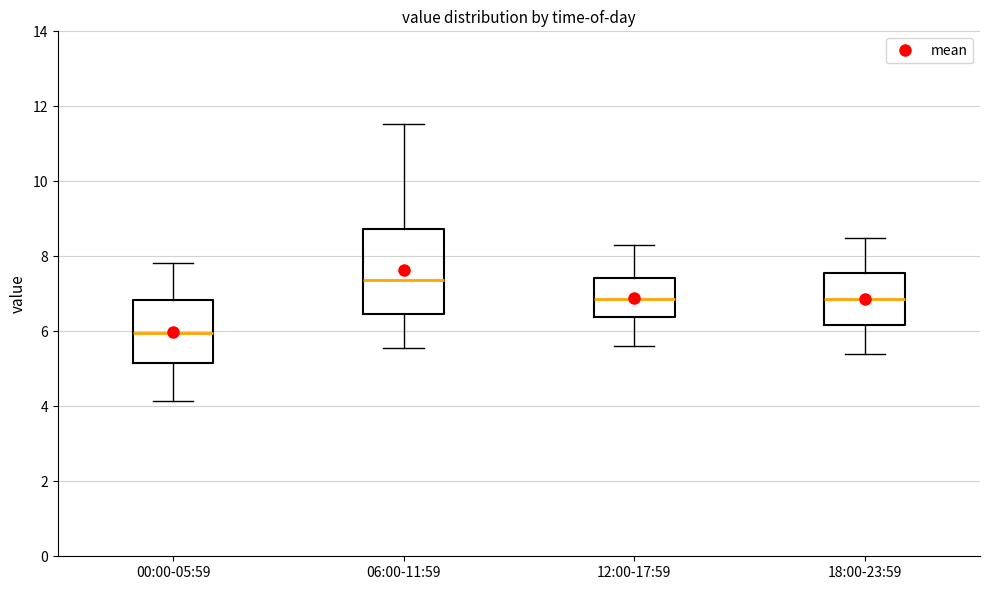

Which box is the tallest, from its lower edge to its upper edge?

06:00-11:59